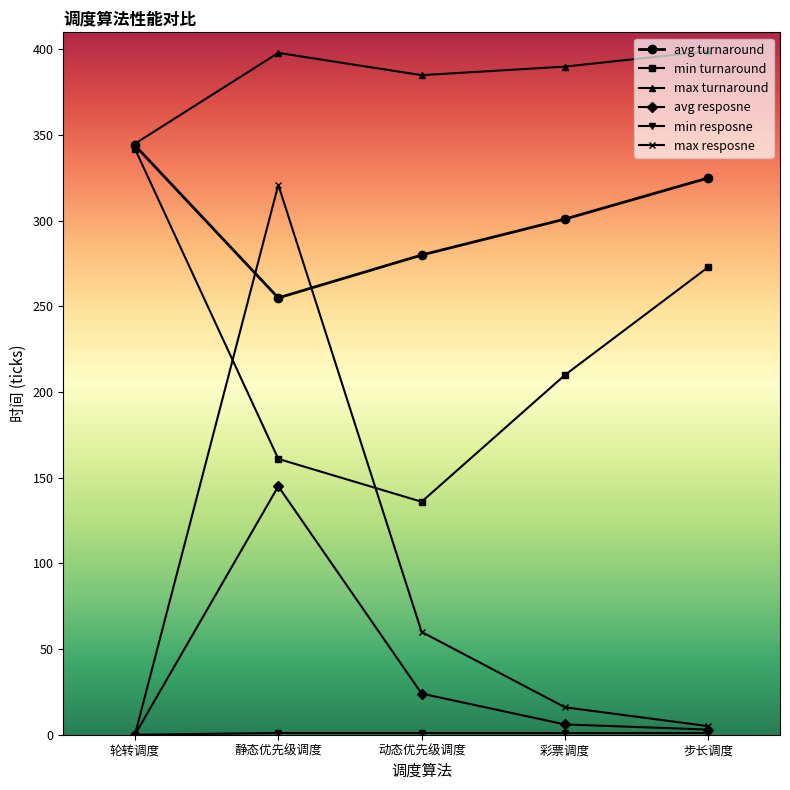

True or false: max turnaround and max resposne intersect in this chart.

False